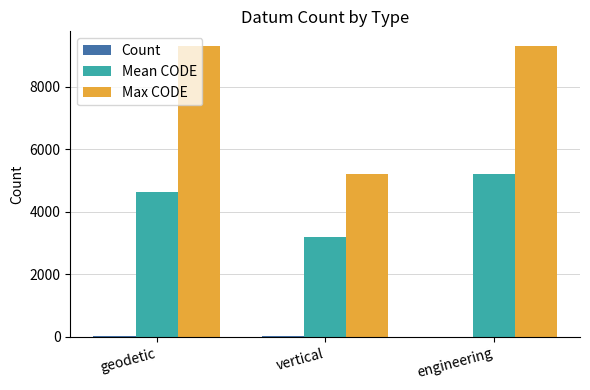

What is the maximum value shown in the chart?

9307